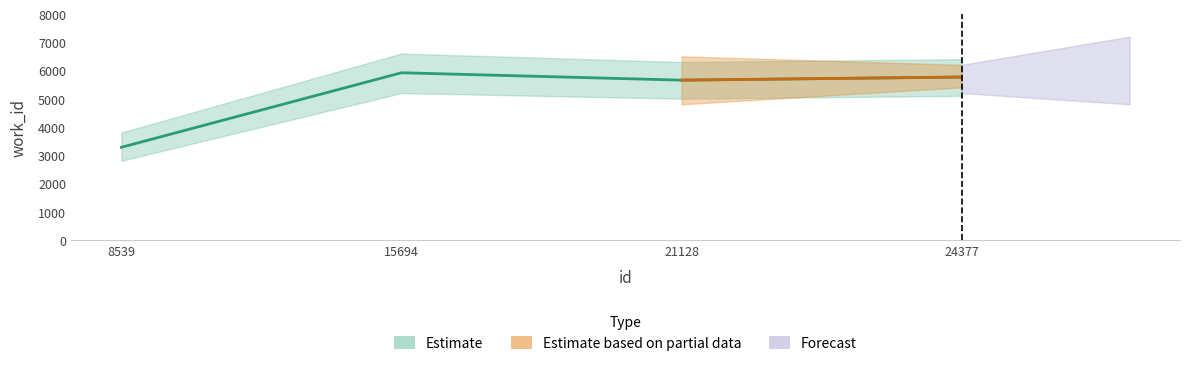

True or false: the data shows 1559 at 21128.

False